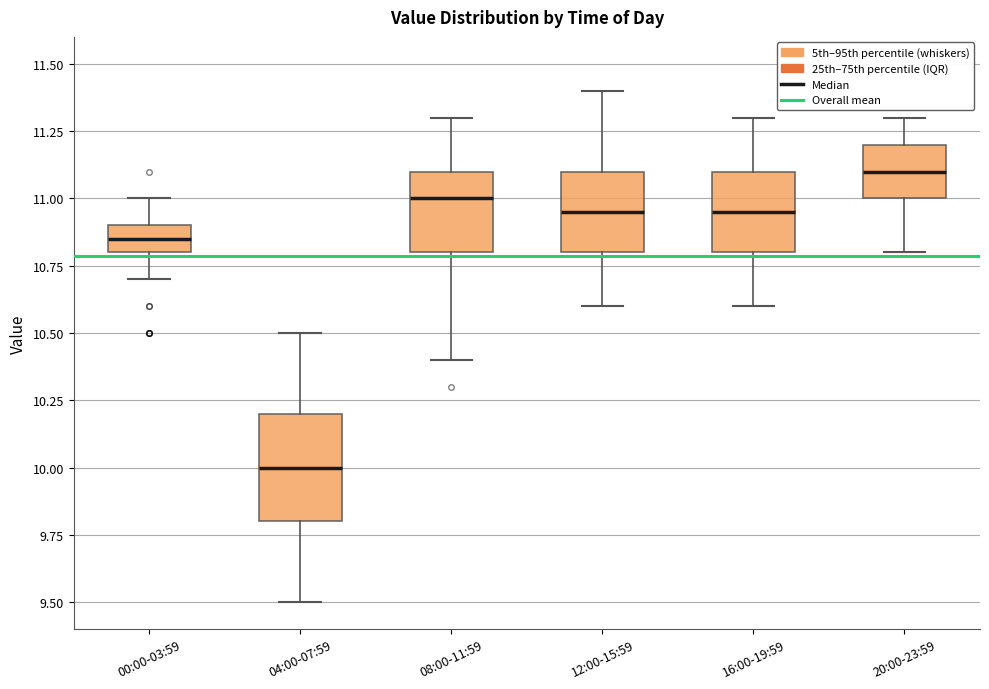

Which box's median line is the lowest?

04:00-07:59